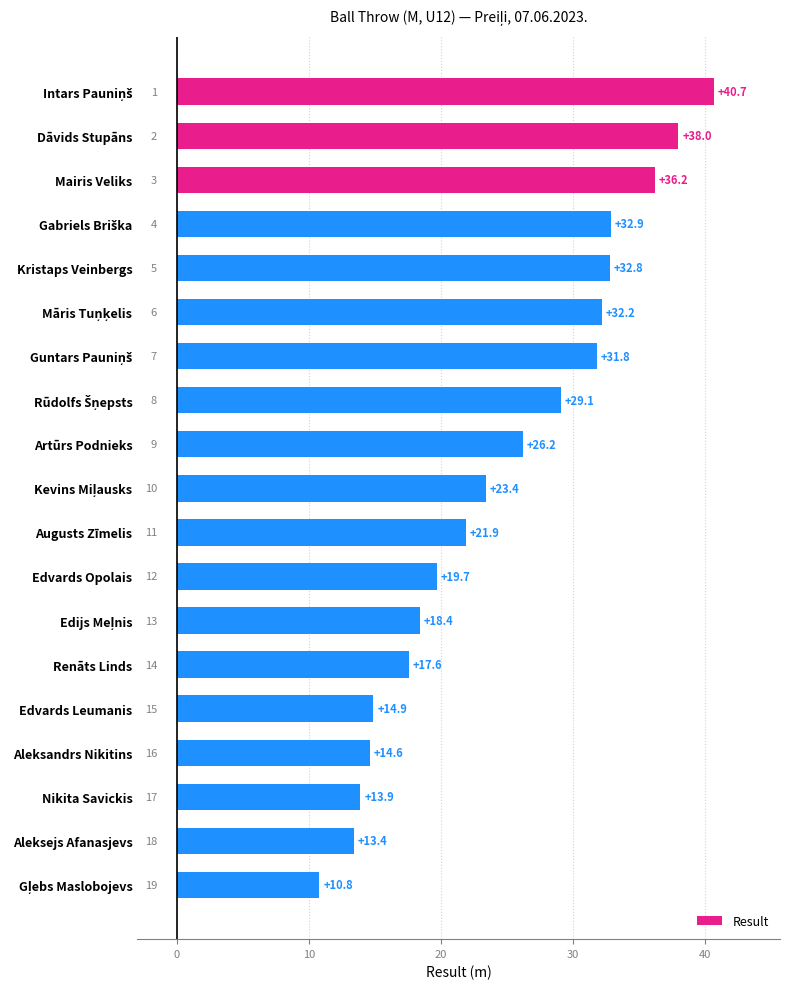

How many bars are there in total?

19